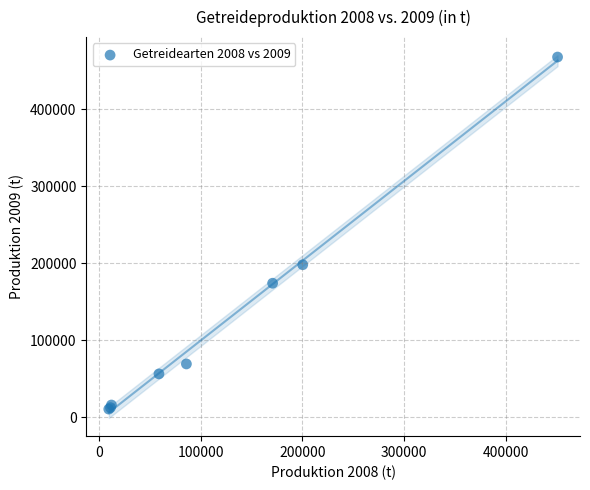

What Y value in the scatter plot is closest to 239150?

198061